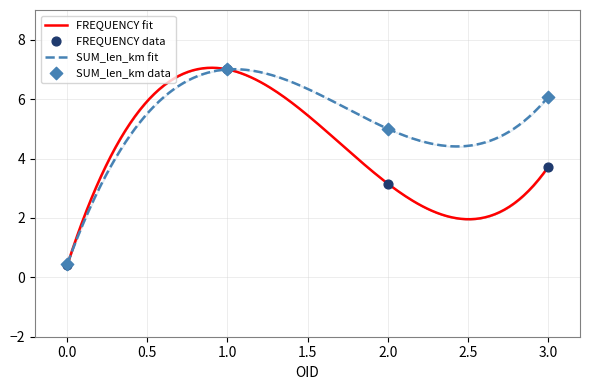

Which series contains the lowest Y value?

FREQUENCY